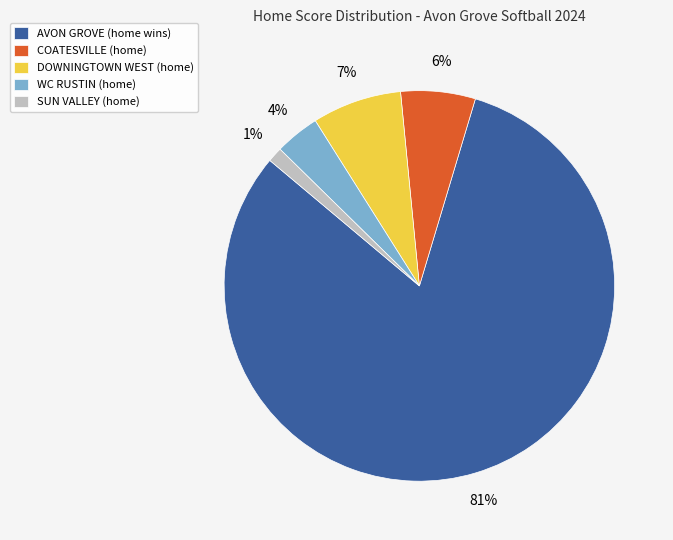

What is the smallest slice in the pie chart?

SUN VALLEY (home)